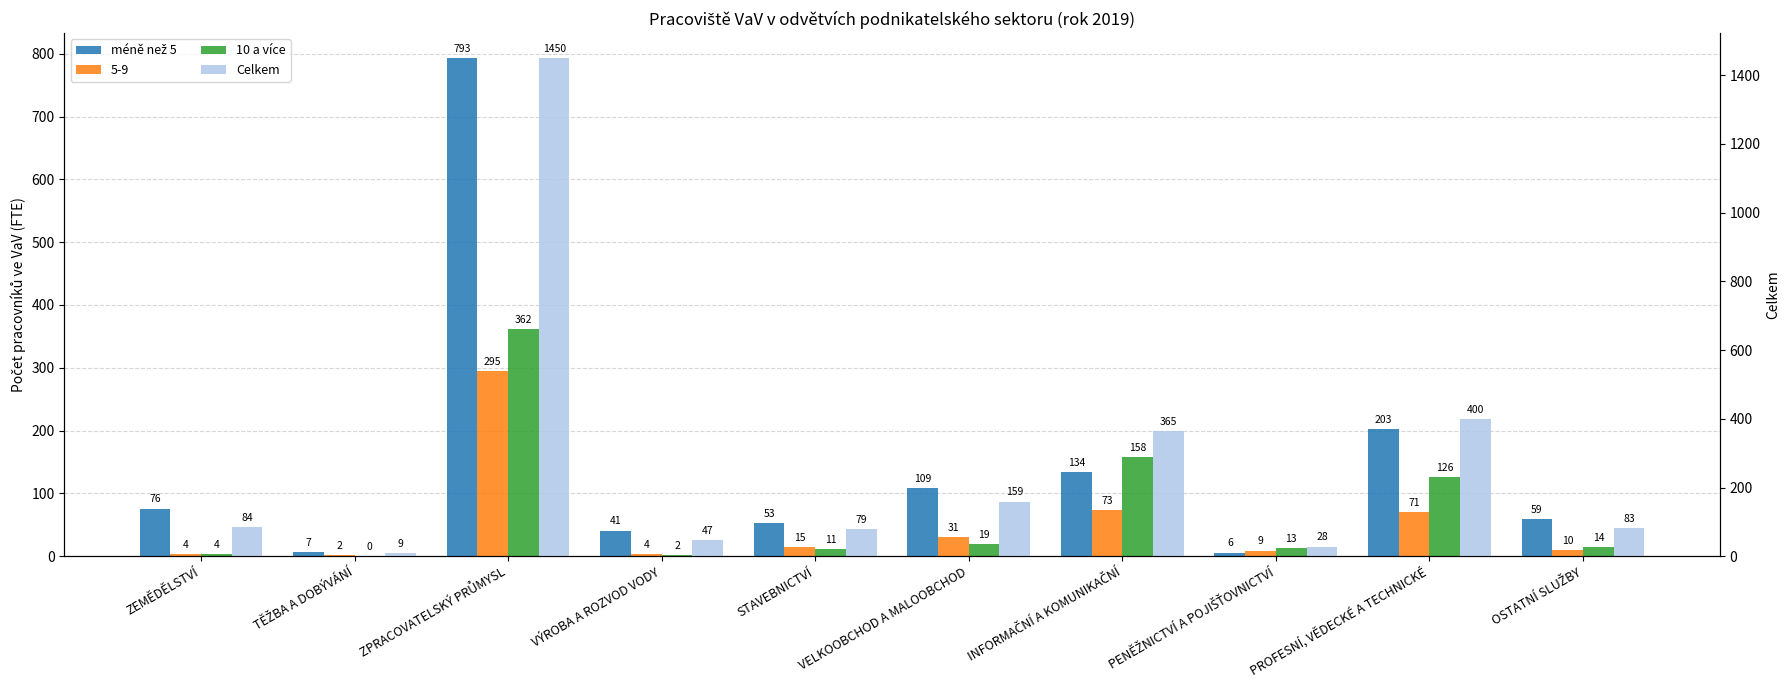

Rank the series at PROFESNÍ, VĚDECKÉ A TECHNICKÉ from lowest to highest value.

10 a více, méně než 5, Celkem